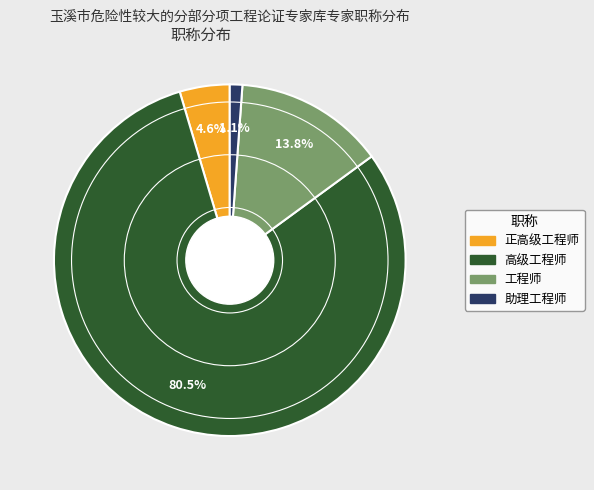

What percentage do 正高级工程师 and 工程师 together represent?

18.4%